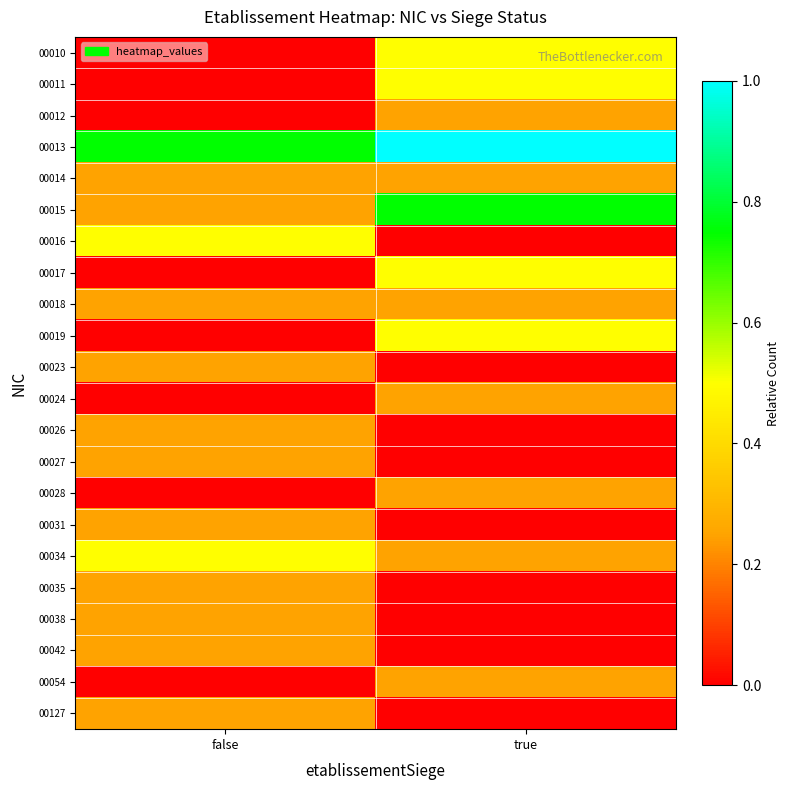

Which label corresponds to the largest value in the chart?

true